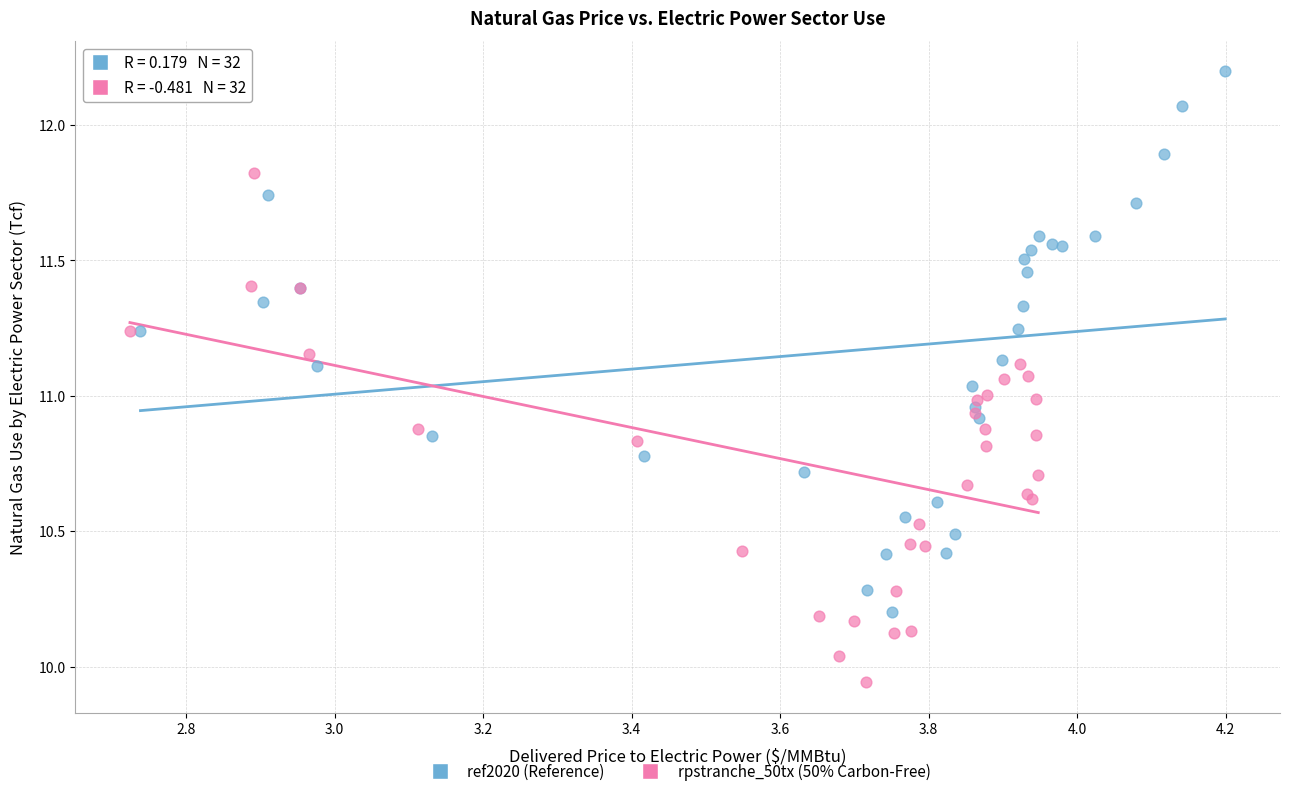

Which series has the largest Y range (max minus min)?

ref2020 (Reference)